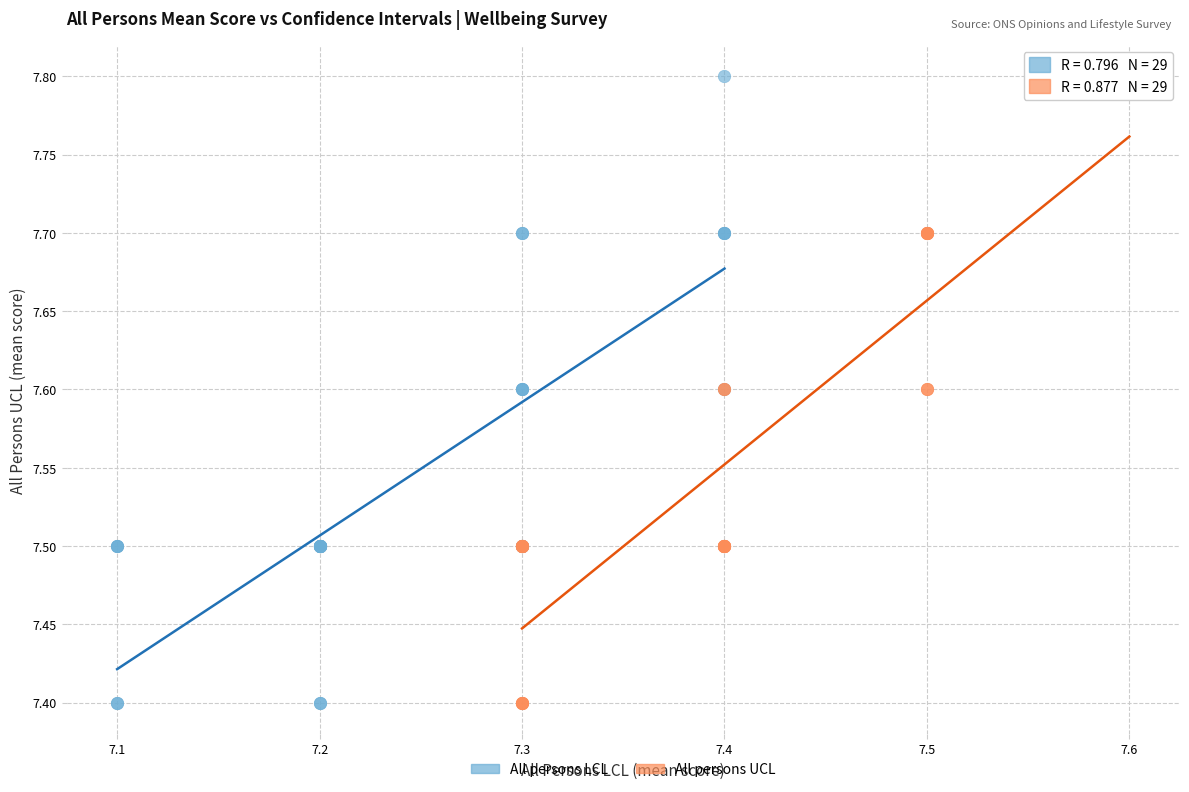

What are all the series names shown in the legend?

All persons LCL, All persons UCL